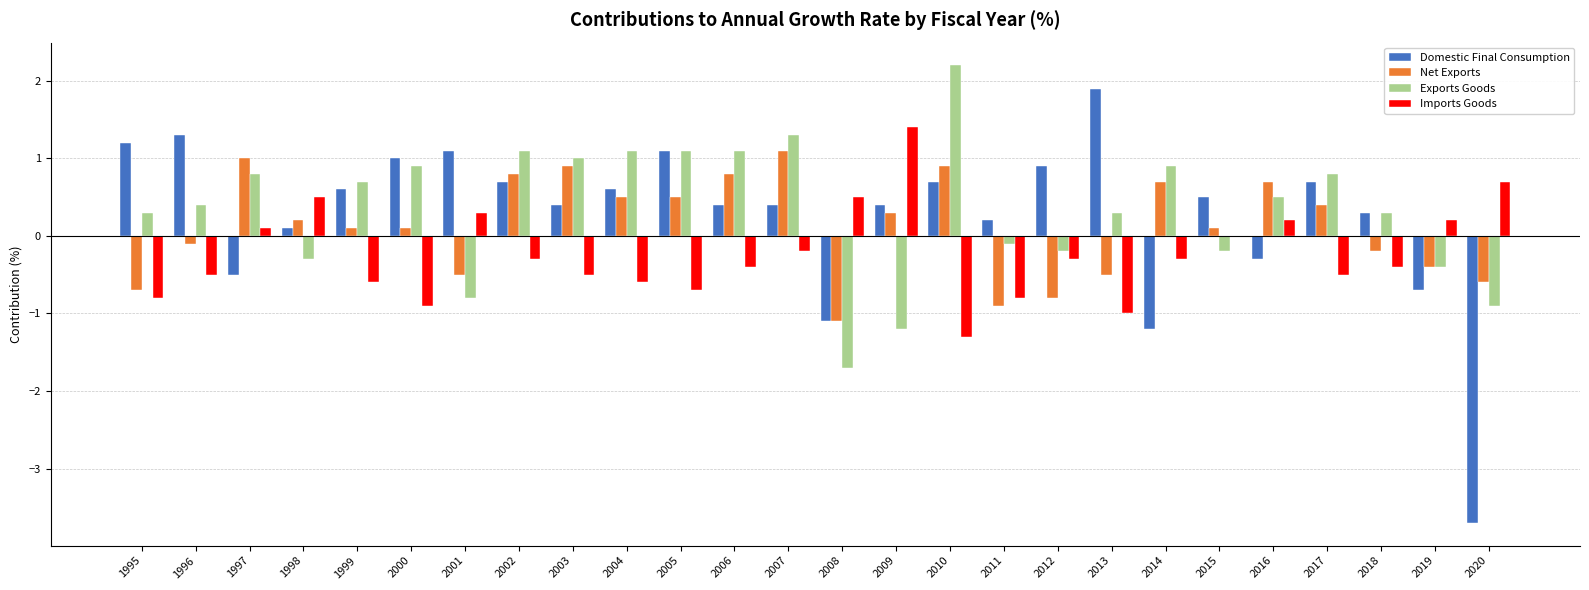

What is the maximum value shown in the chart?

2.2